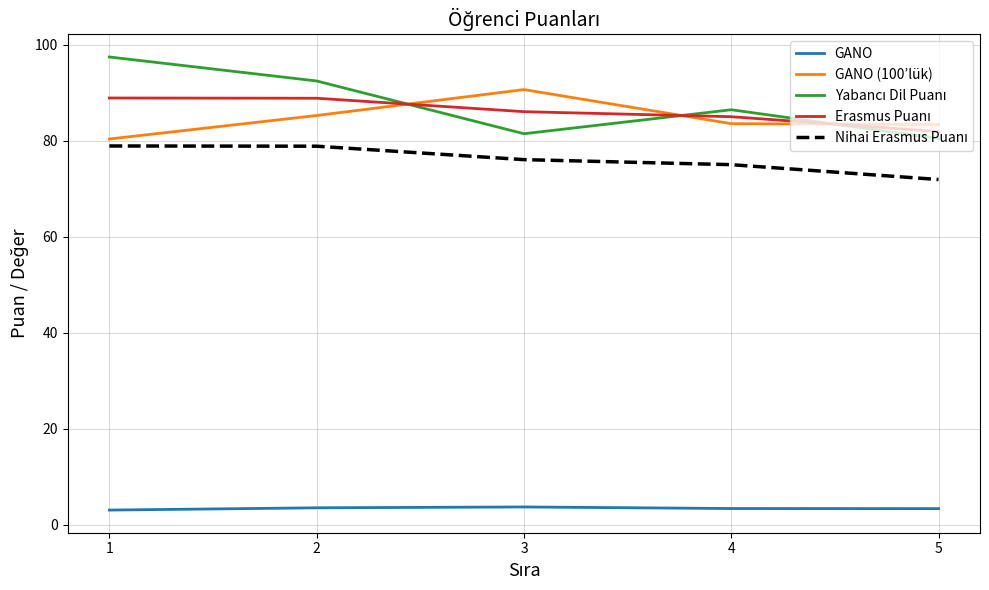

What is the spread (max minus min) of values at 3?

87.0